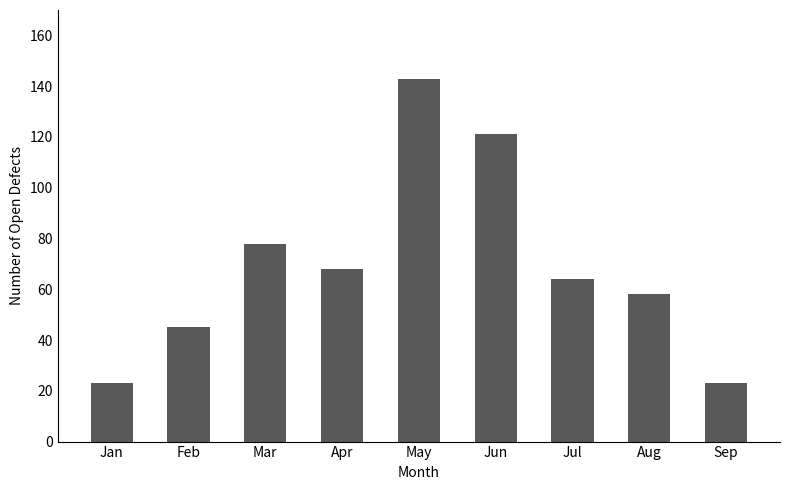

What is the difference between the second highest and minimum values?

98